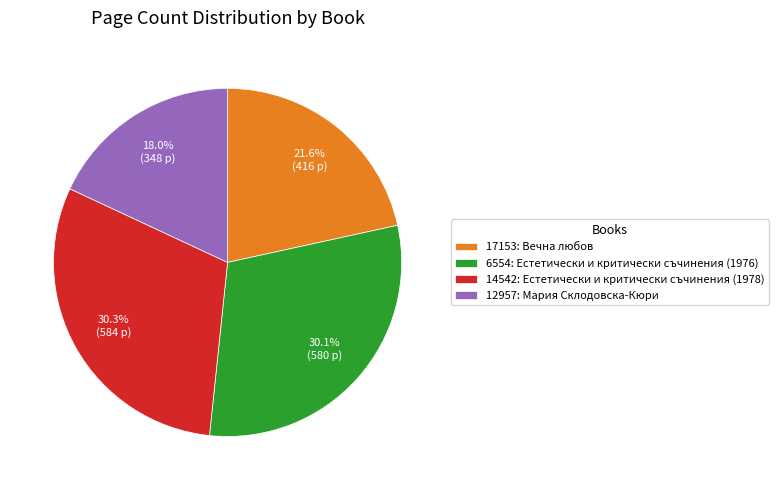

What percentage is NOT represented by 12957: Мария Склодовска-Кюри?

82.0%